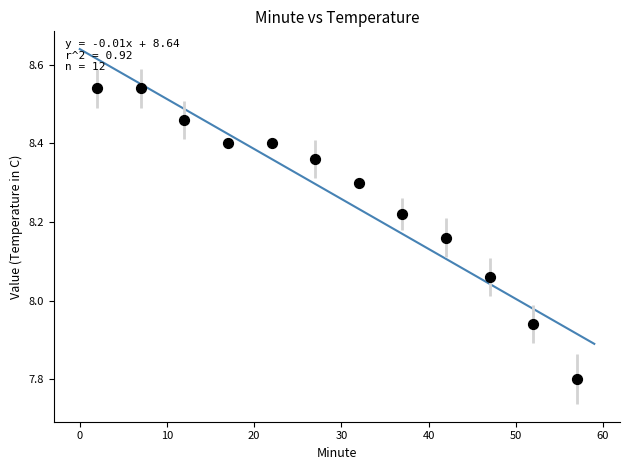

What is the average X value?

29.5